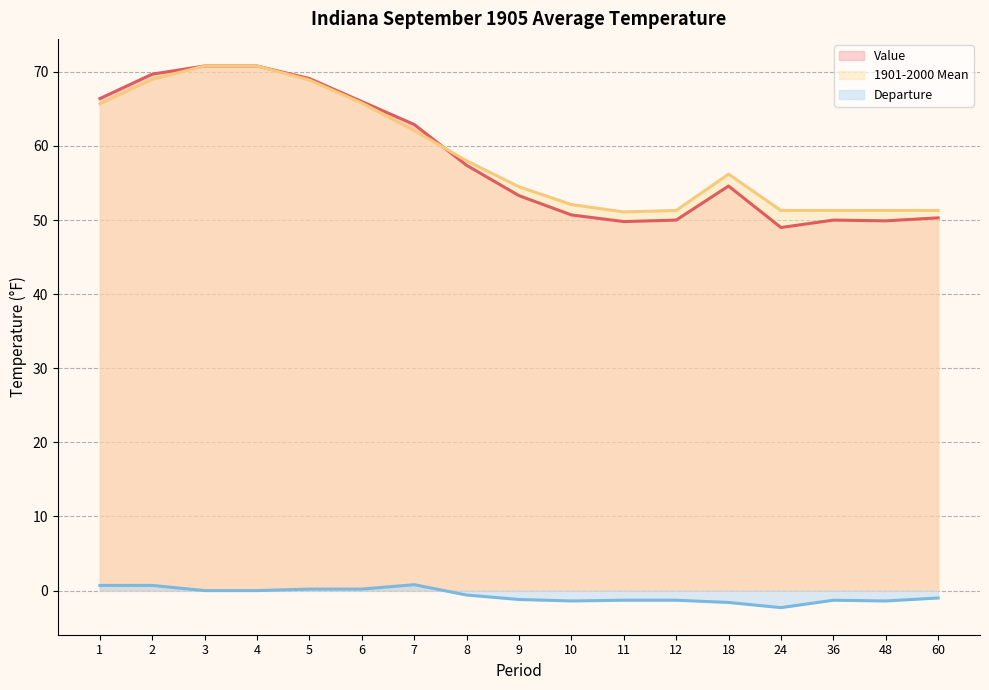

Between 36 and 1, which is larger?

1